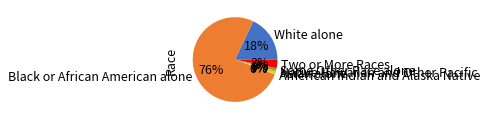

Which category has the smallest portion of the pie?

Native Hawaiian and Other Pacific